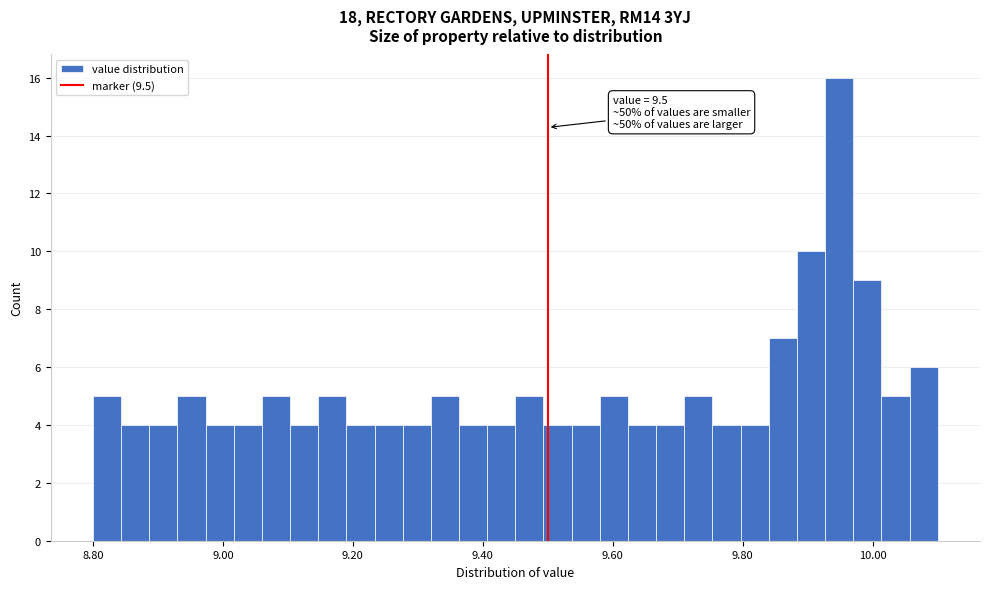

Around what value on the x-axis is the tallest bar? Give the approximate position of its centre, as read against the axis.

9.94